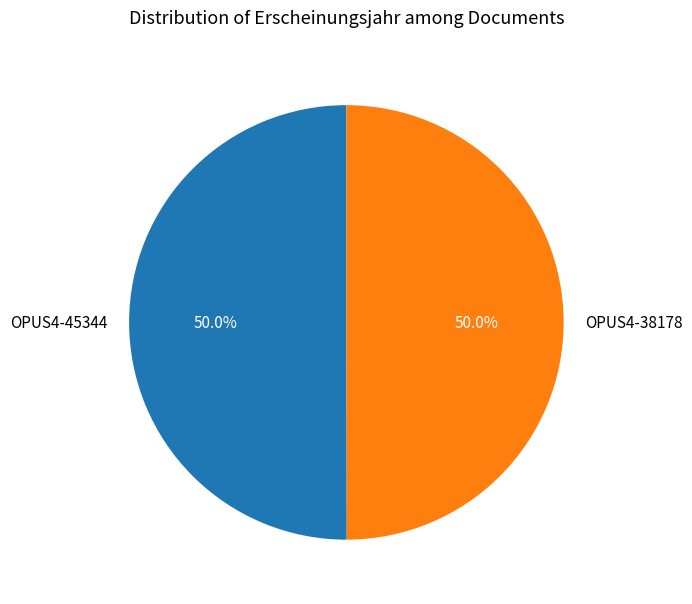

What is the ratio of the value at OPUS4-38178 to the value at OPUS4-45344?

1.0